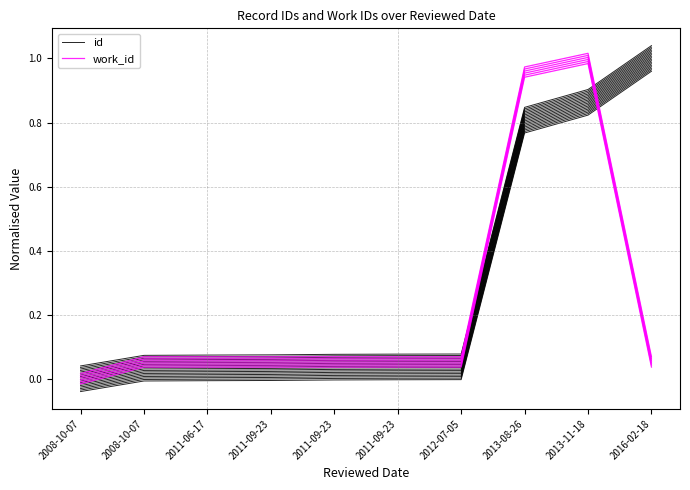

True or false: id has more than 1 points higher than both neighbors.

False